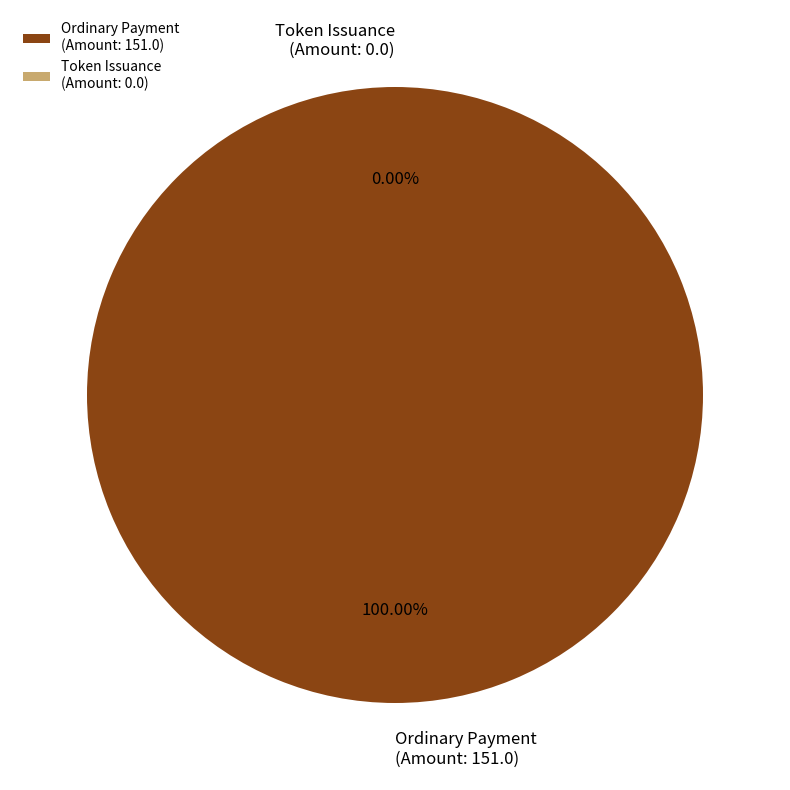

Which has a higher value, Token Issuance
(Amount: 0.0) or Ordinary Payment
(Amount: 151.0)?

Ordinary Payment
(Amount: 151.0)